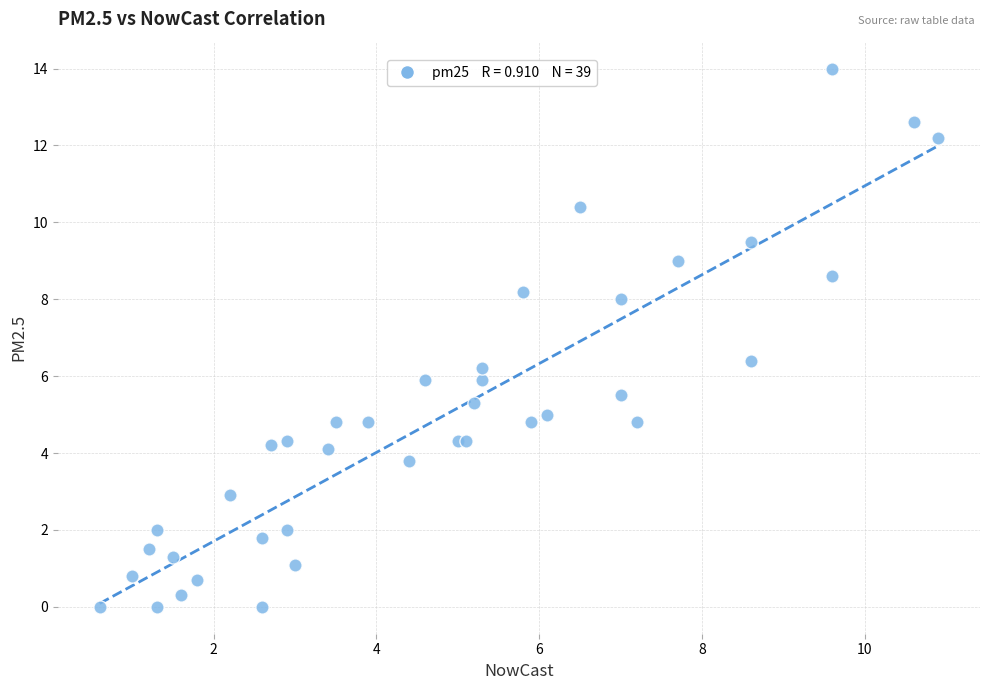

What Y value in the scatter plot is closest to 7?

6.4